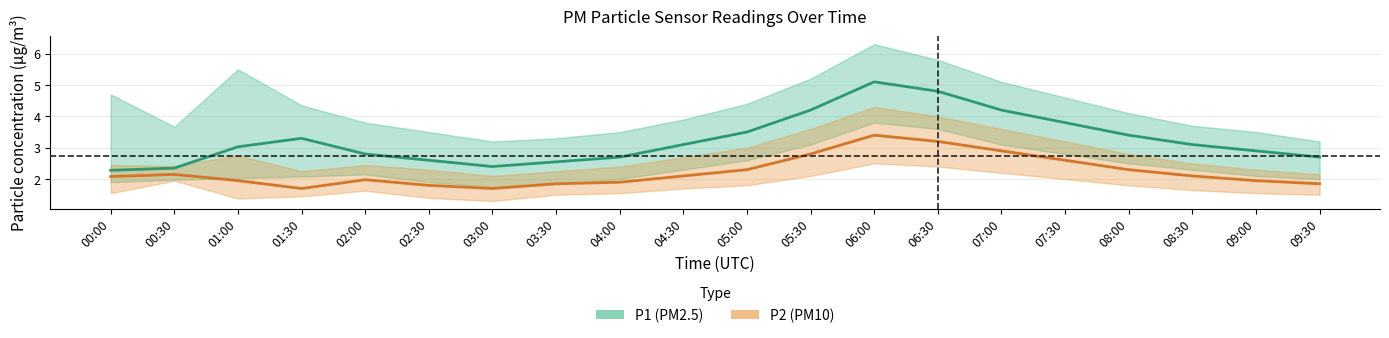

What is the sum of all P2 (mean) values?

44.6